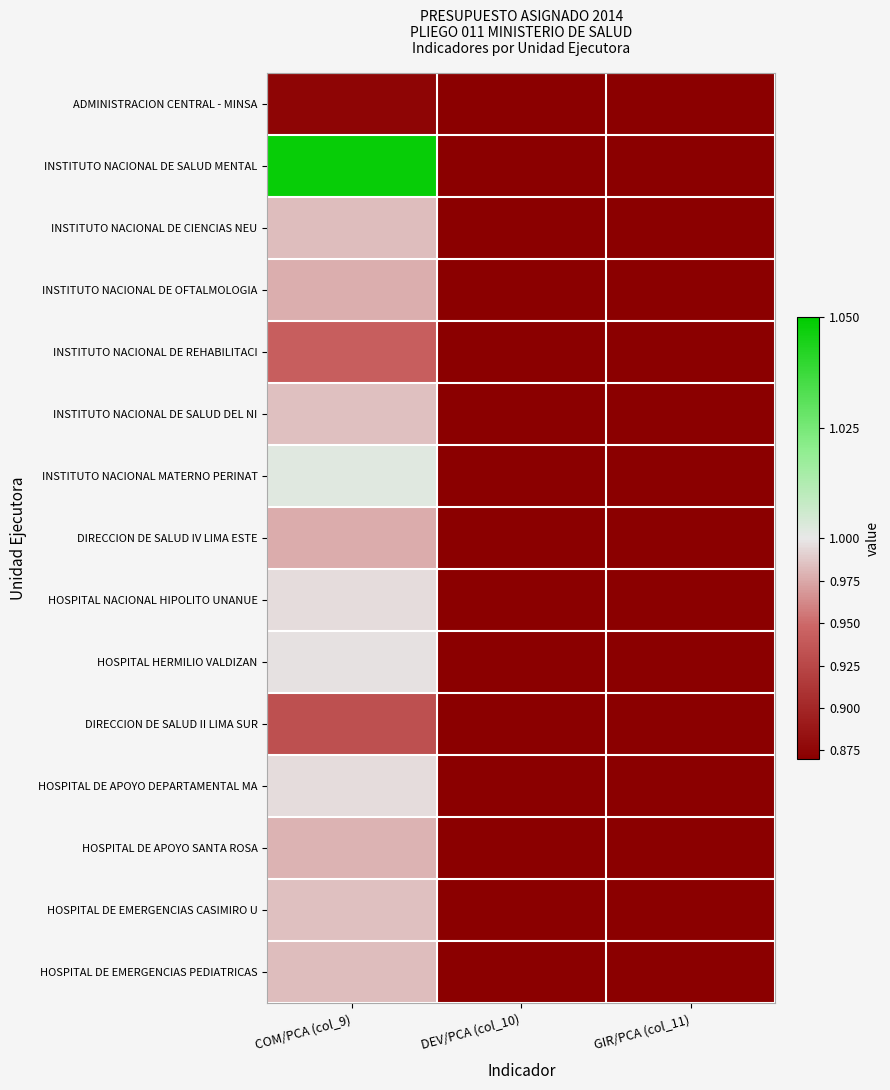

Rank the series at GIR/PCA (col_11) from highest to lowest value.

ADMINISTRACION CENTRAL - MINSA, INSTITUTO NACIONAL DE SALUD MENTAL, INSTITUTO NACIONAL DE CIENCIAS NEU, INSTITUTO NACIONAL DE OFTALMOLOGIA, INSTITUTO NACIONAL DE REHABILITACI, INSTITUTO NACIONAL DE SALUD DEL NI, INSTITUTO NACIONAL MATERNO PERINAT, DIRECCION DE SALUD IV LIMA ESTE, HOSPITAL NACIONAL HIPOLITO UNANUE, HOSPITAL HERMILIO VALDIZAN, DIRECCION DE SALUD II LIMA SUR, HOSPITAL DE APOYO DEPARTAMENTAL MA, HOSPITAL DE APOYO SANTA ROSA, HOSPITAL DE EMERGENCIAS CASIMIRO U, HOSPITAL DE EMERGENCIAS PEDIATRICAS